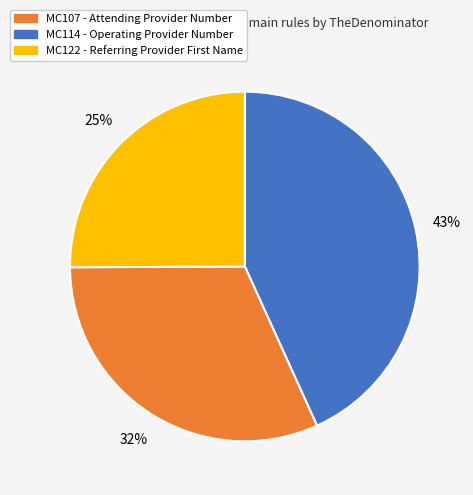

To the nearest percent, what is the average slice percentage?

33%